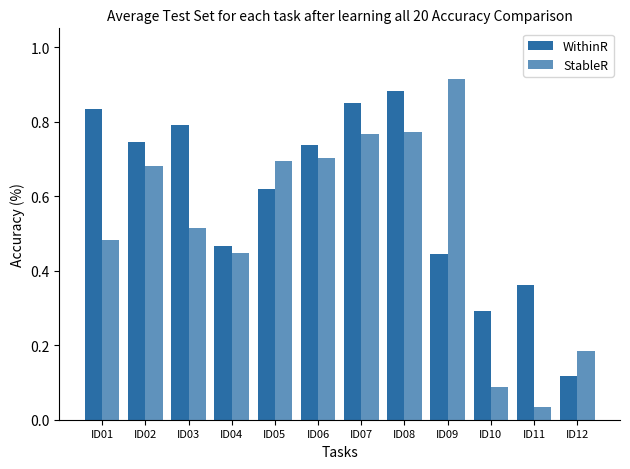

Which series has the largest total across all categories?

WithinR